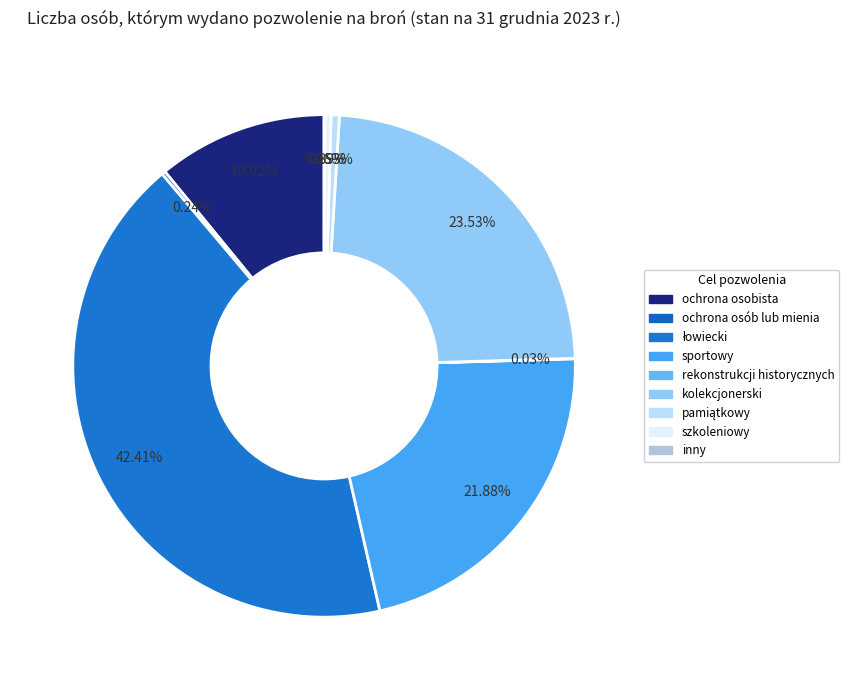

Rank the categories by value from lowest to highest.

rekonstrukcji historycznych, inny, ochrona osób lub mienia, szkoleniowy, pamiątkowy, ochrona osobista, sportowy, kolekcjonerski, łowiecki